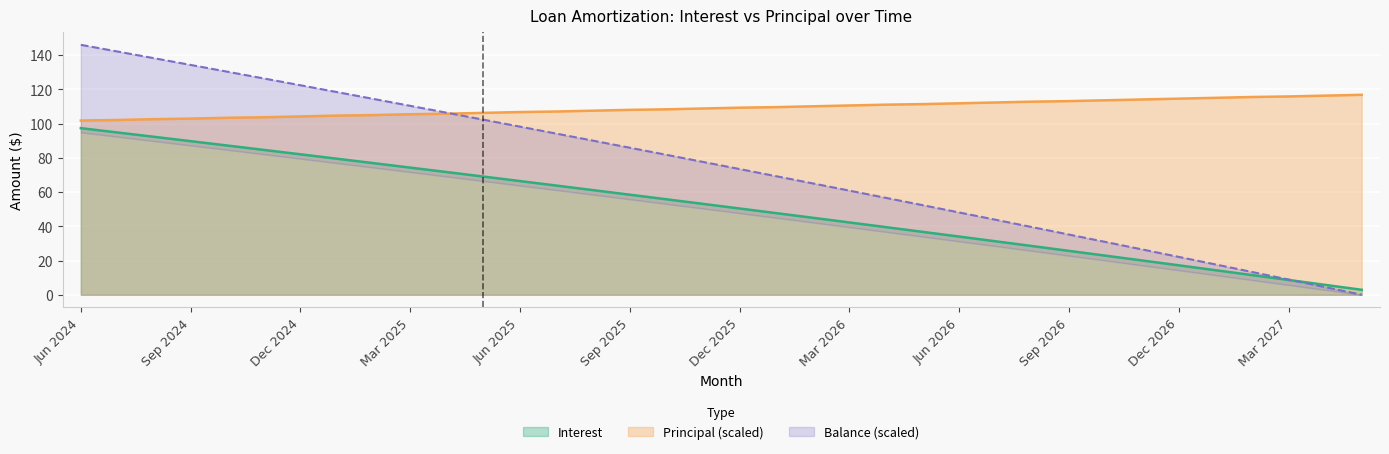

What is the minimum value for Principal?

101.8